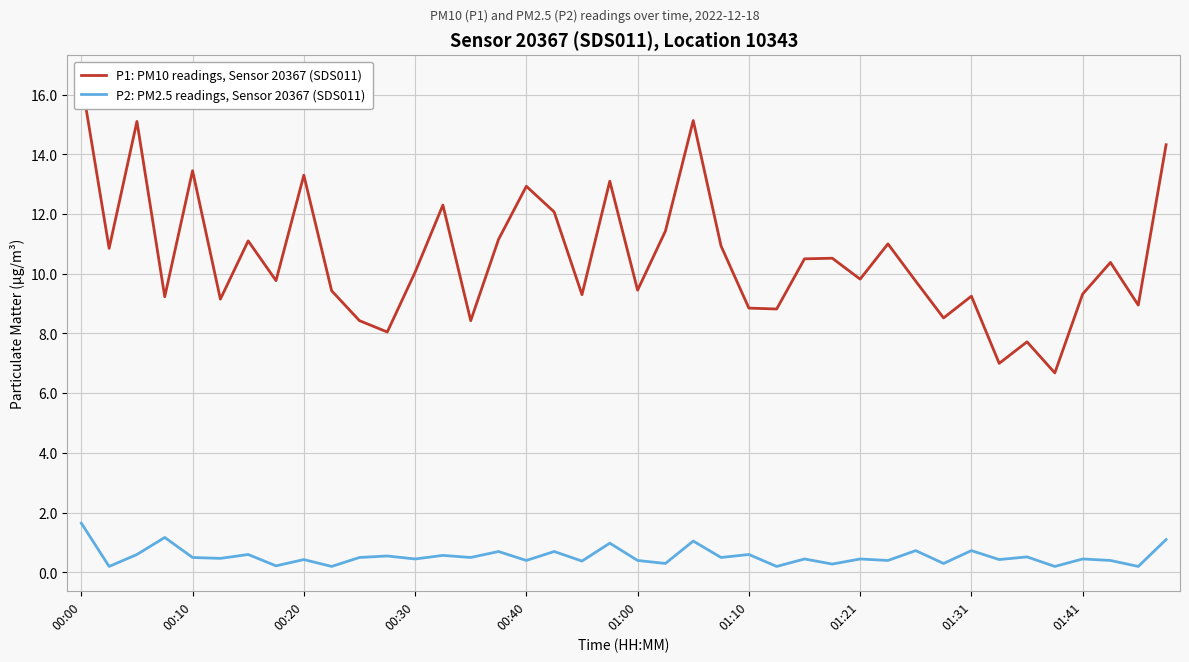

Reading left to right, what are all the values shown in this chart?

P1: PM10 readings, Sensor 20367 (SDS011): 16.5	10.8	15.1	9.2	13.4	9.2	11.1	9.8	13.3	9.4	8.4	8.1	10.1	12.3	8.4	11.2	12.9	12.1	9.3	13.1	9.4	11.4	15.1	10.9	8.8	8.8	10.5	10.5	9.8	11.0	9.8	8.5	9.2	7.0	7.7	6.7	9.3	10.4	8.9	14.3
P2: PM2.5 readings, Sensor 20367 (SDS011): 1.6	0.2	0.6	1.2	0.5	0.5	0.6	0.2	0.4	0.2	0.5	0.6	0.5	0.6	0.5	0.7	0.4	0.7	0.4	1.0	0.4	0.3	1.1	0.5	0.6	0.2	0.5	0.3	0.5	0.4	0.7	0.3	0.7	0.4	0.5	0.2	0.5	0.4	0.2	1.1